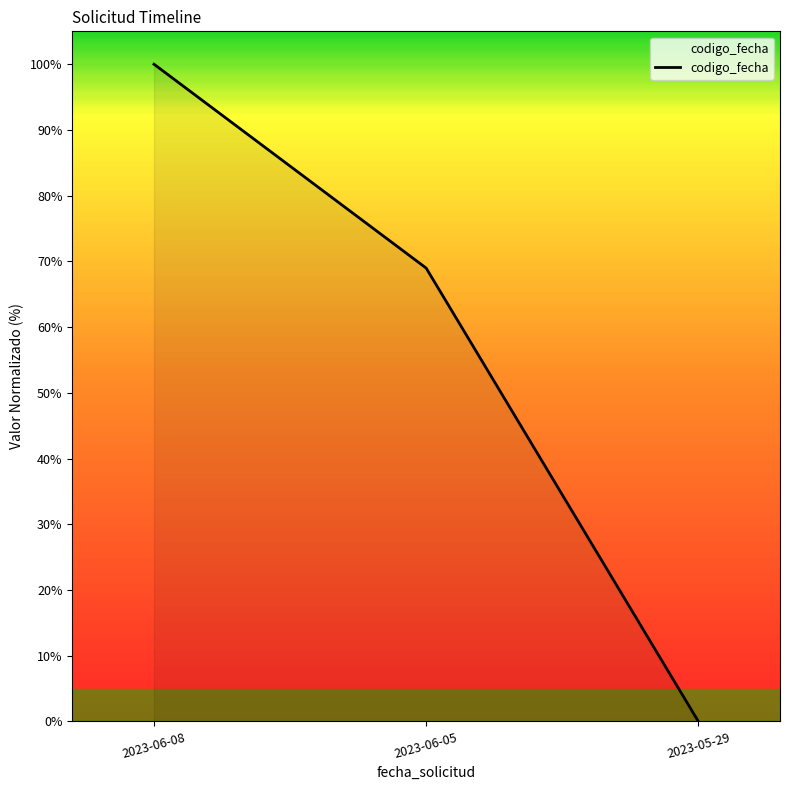

The chart shows a value of 100.9 at 2023-06-05. True or false?

False